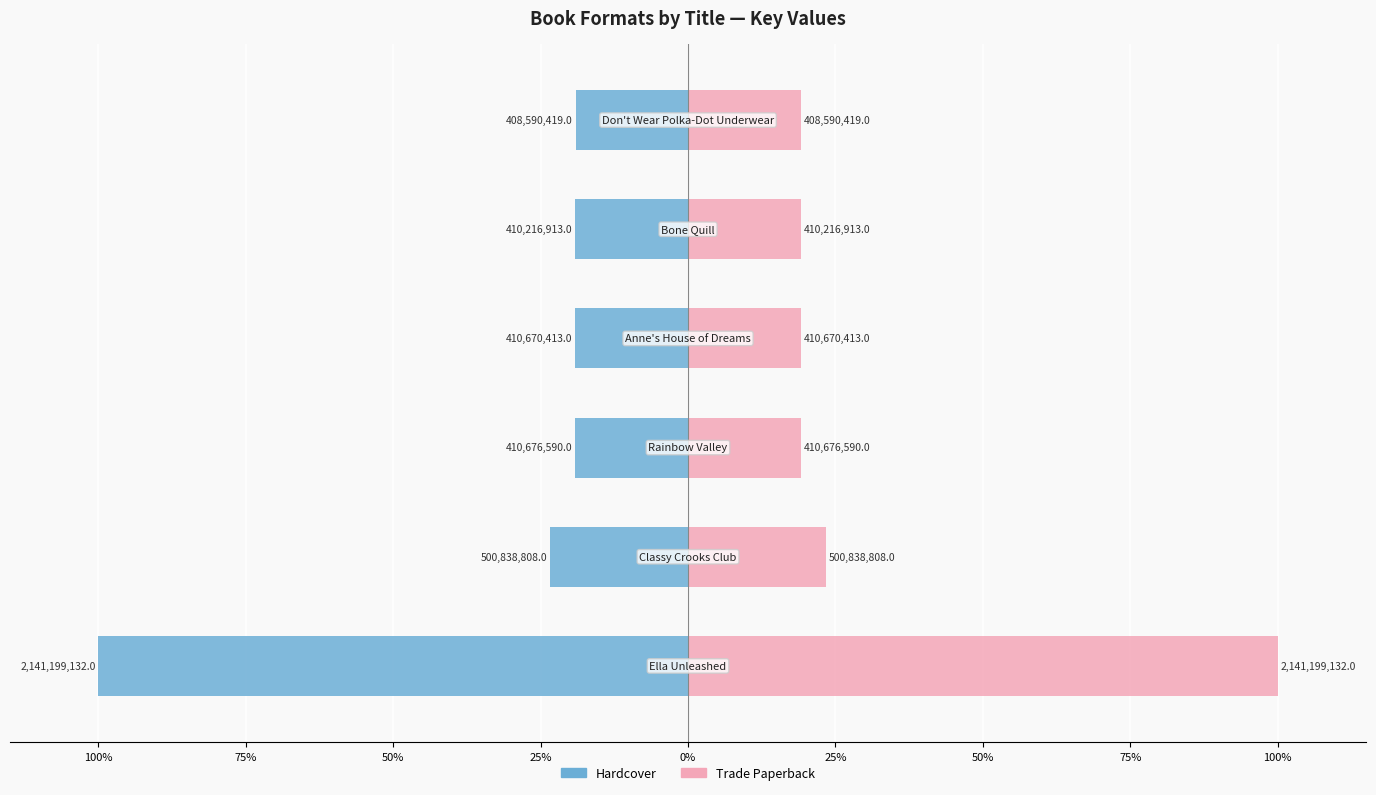

What is the difference between the maximum and minimum values in the Trade Paperback series?

80.9